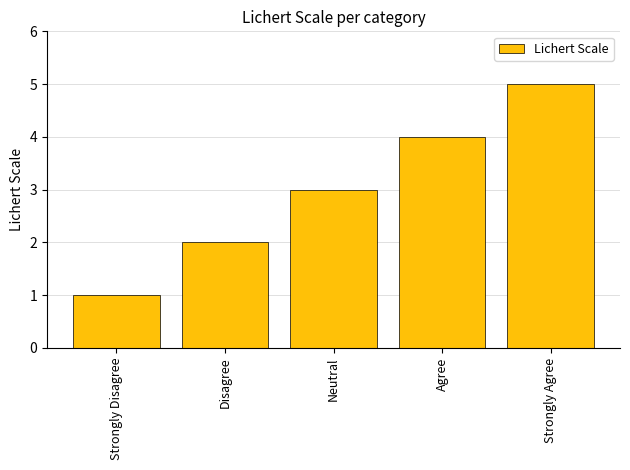

What is the difference between the maximum and minimum values?

4